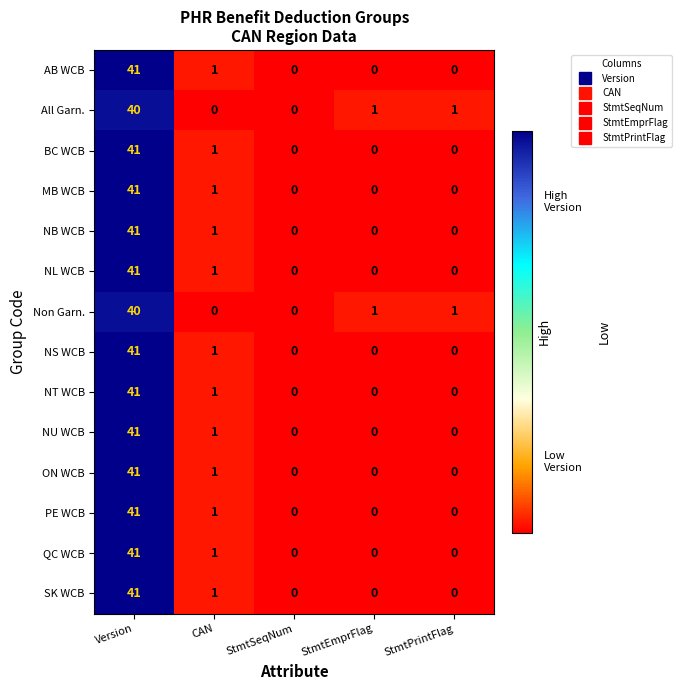

At which label is AB WCB closest to 20?

CAN